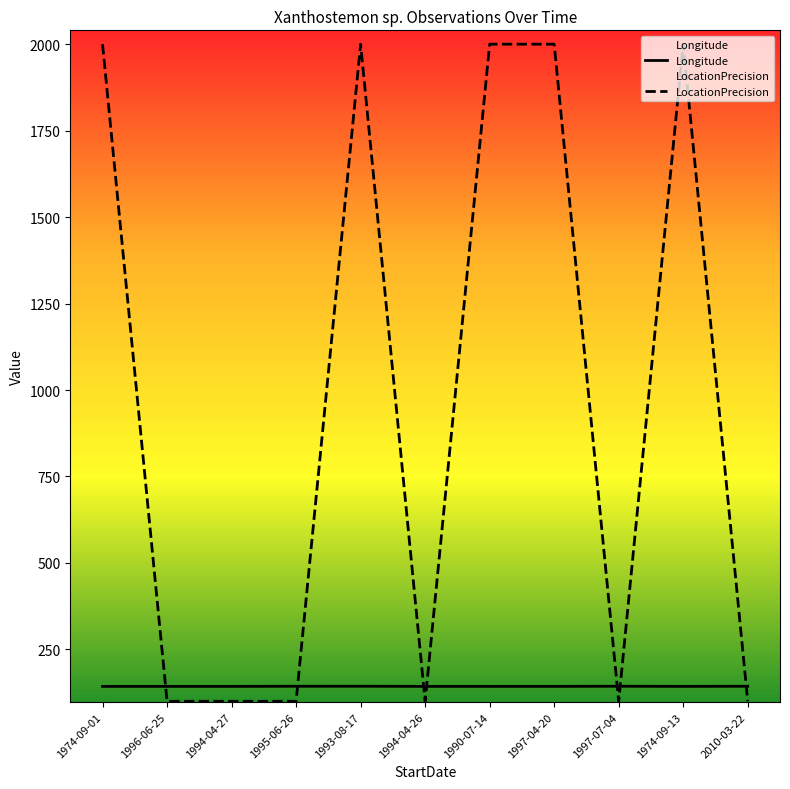

Reading right to left, extract all data points from this chart.

Longitude: 143.5	143.1	143.5	143.1	143.1	143.1	143.5	143.5	143.1	143.1	143.1
LocationPrecision: 100.0	2000.0	100.0	2000.0	2000.0	100.0	2000.0	100.0	100.0	100.0	2000.0